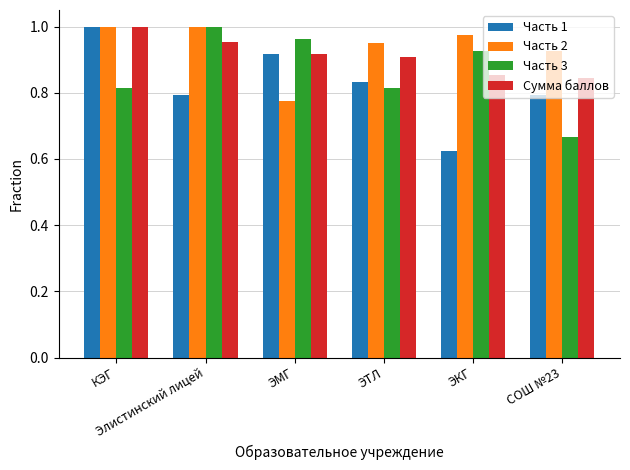

How many categories are shown in the chart?

6